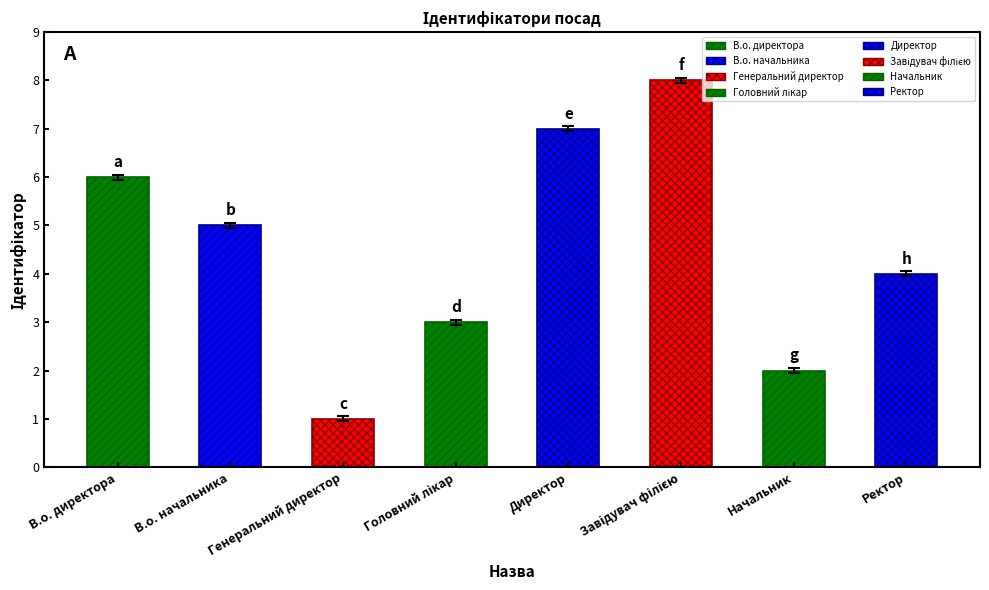

Rank the categories by value from highest to lowest.

Завідувач філією, Директор, В.о. директора, В.о. начальника, Ректор, Головний лікар, Начальник, Генеральний директор